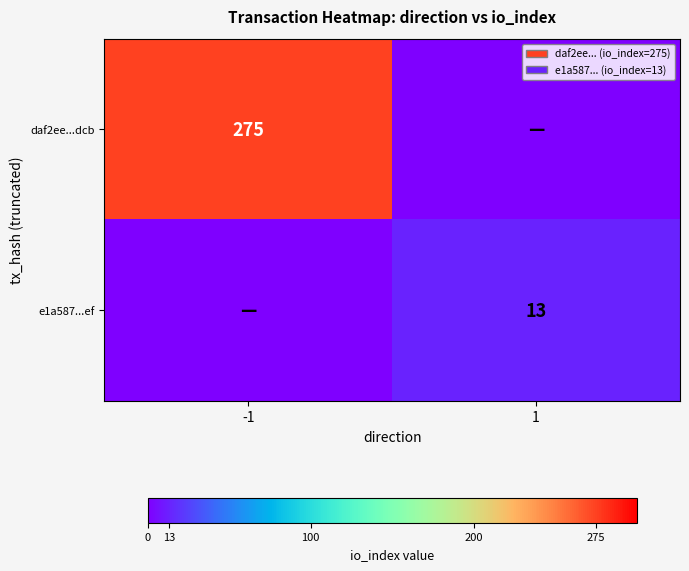

The daf2ee...dcb series shows 454 at -1. True or false?

False